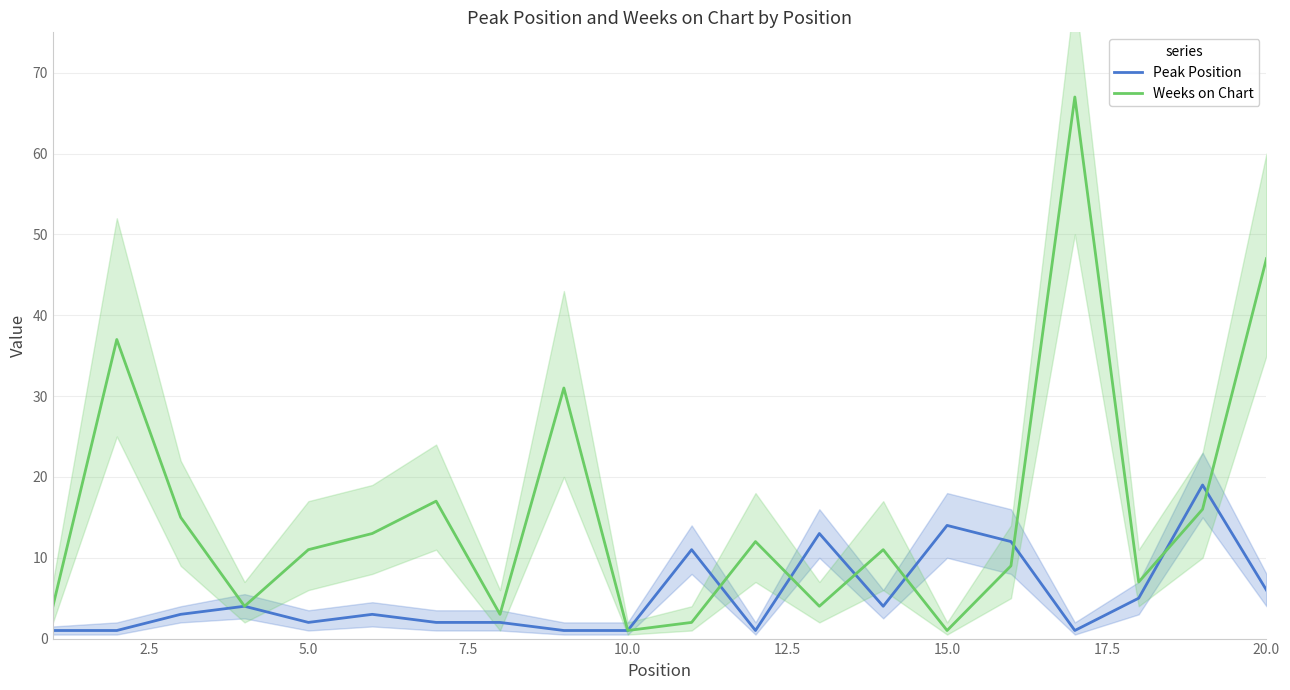

Is it true that Peak Position equals 14 at 15.0?

True